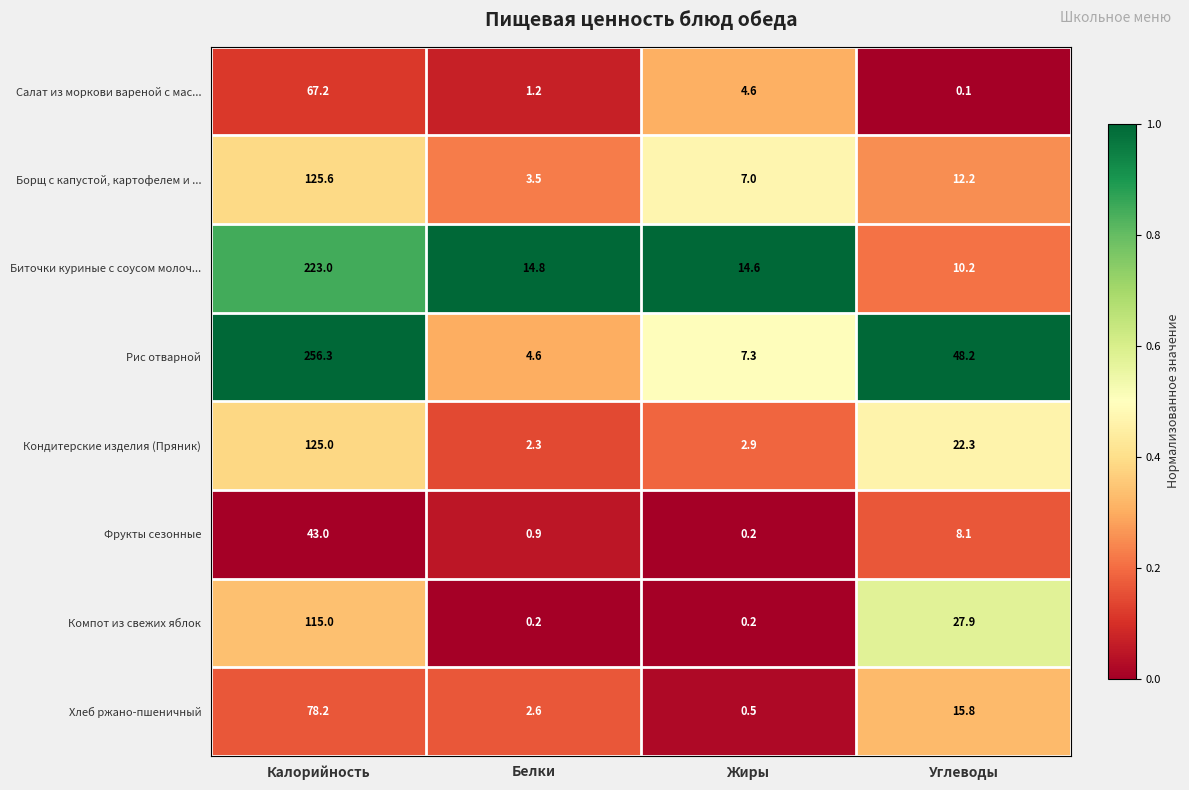

What is the sum of the Фрукты сезонные values at Белки and Углеводы?

9.0